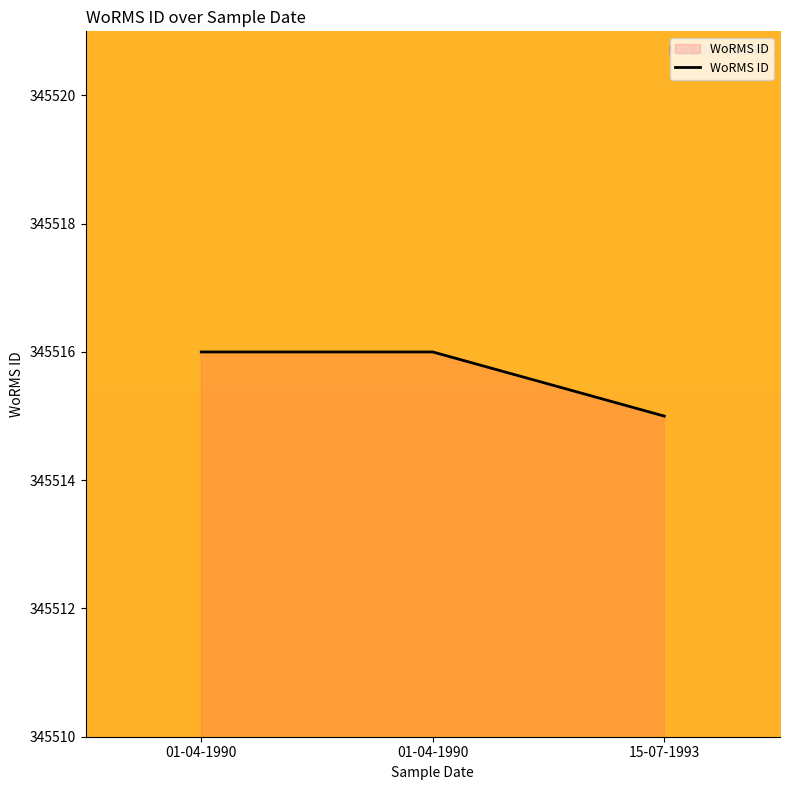

How many series are shown in this chart?

1